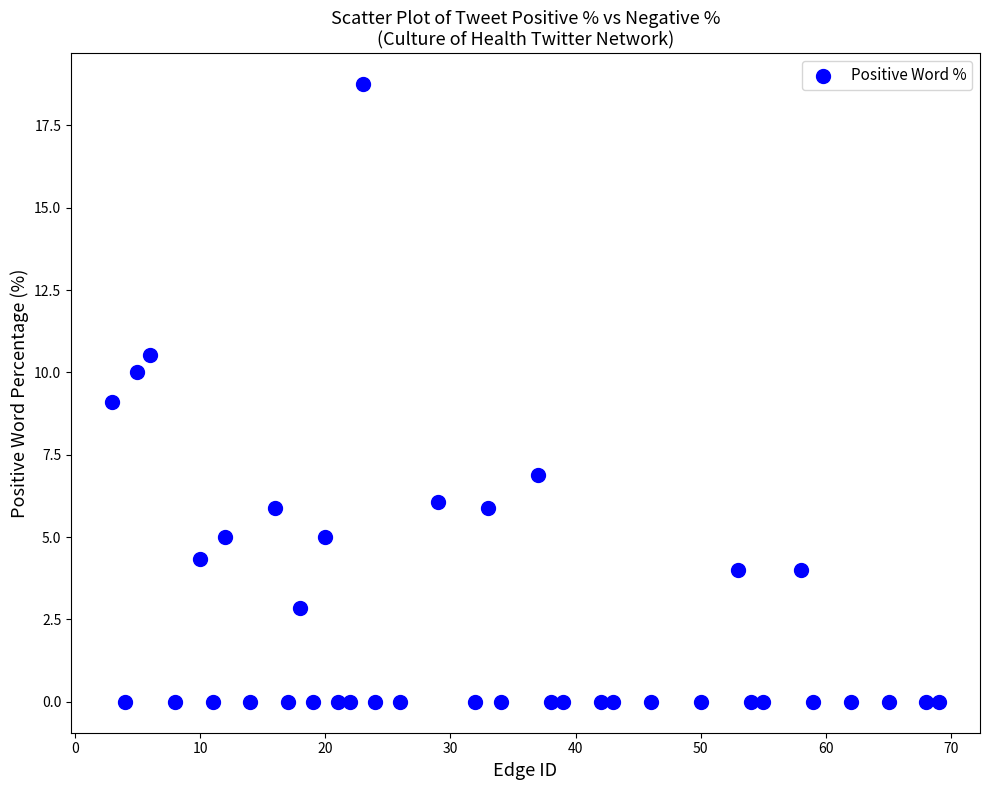

What is the range of X values (max minus min)?

66.0